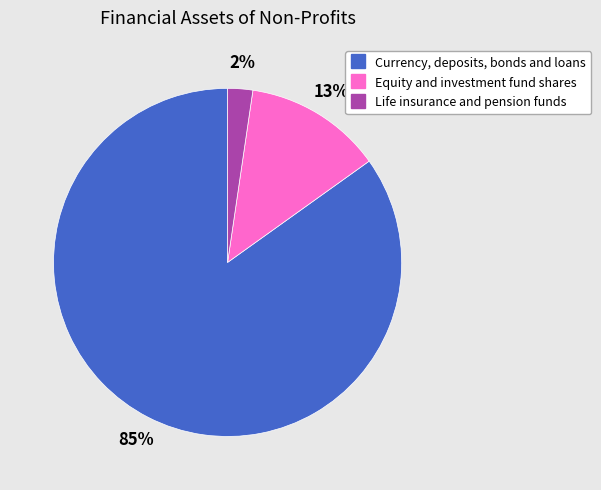

The Life insurance and pension funds slice represents 2% of the pie. True or false?

True